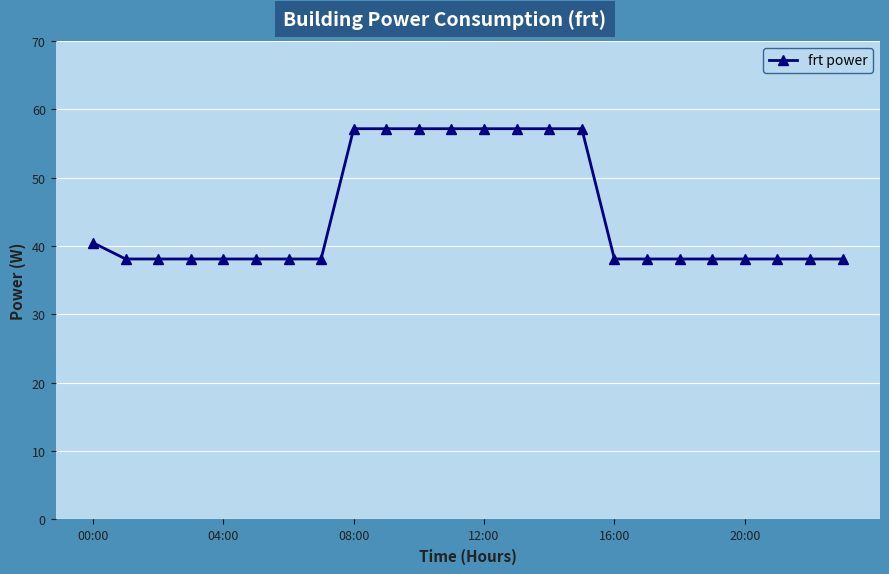

What is the value of the 7th point from the left?

38.1